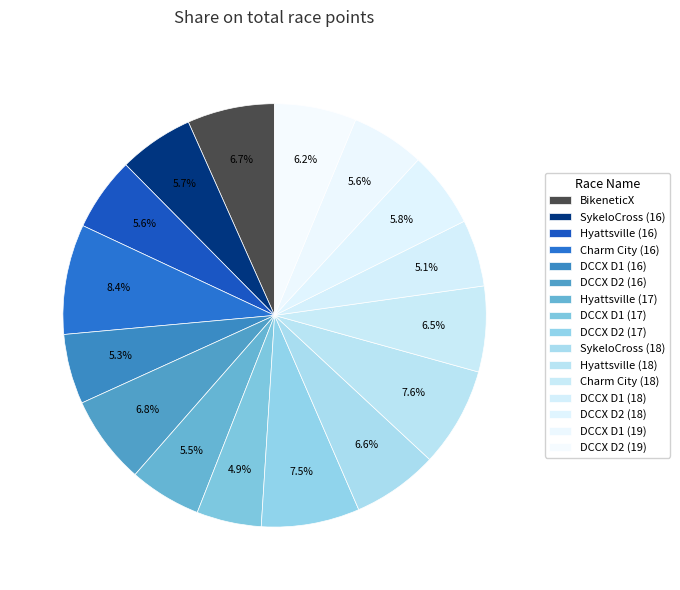

Which category has the biggest portion of the pie?

Charm City Cross Day 1 (2016)